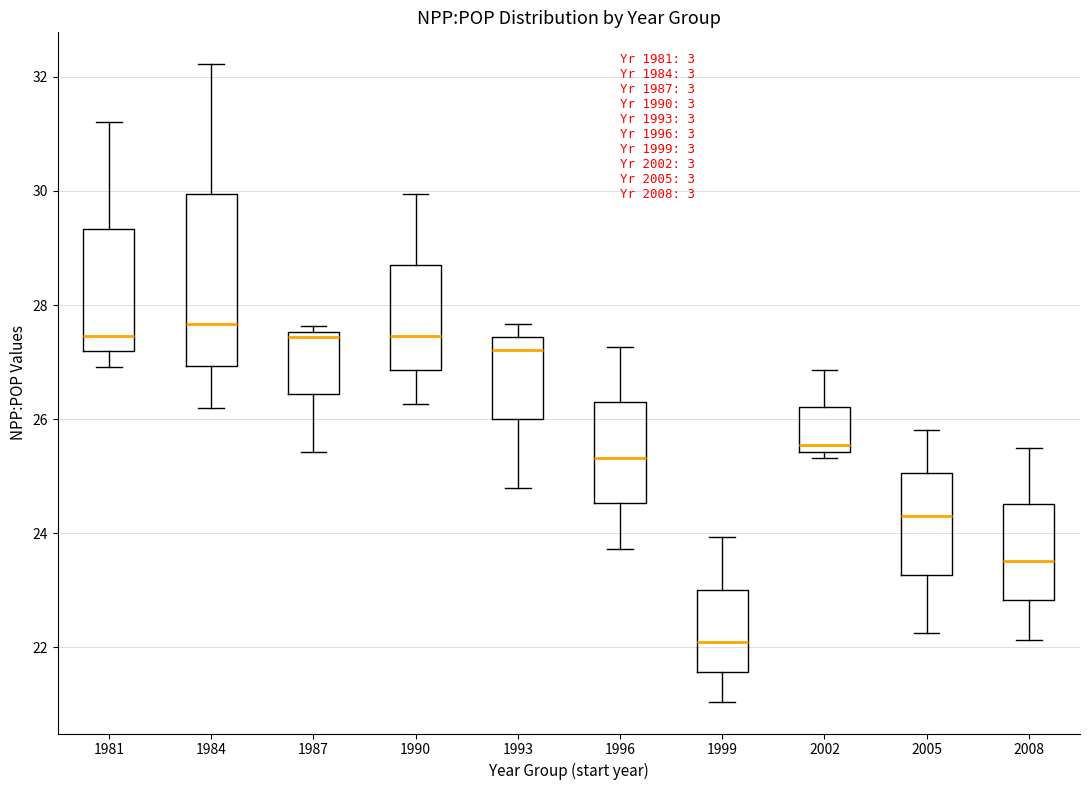

Reading left to right, transcribe this box plot: for each box, give where its median line is, the range the box spans, and where its two whiskers end, as read against the y-axis. The values are not printed on the chart, so give them approximately, as read against the axis.

1981: median 27.4, box 27.2 to 29.4, whiskers 27.0 to 31.2
1984: median 27.6, box 27.0 to 30.0, whiskers 26.2 to 32.2
1987: median 27.4, box 26.4 to 27.6, whiskers 25.4 to 27.6 (just above the box's upper edge)
1990: median 27.4, box 26.8 to 28.8, whiskers 26.2 to 30.0
1993: median 27.2, box 26.0 to 27.4, whiskers 24.8 to 27.6
1996: median 25.4, box 24.6 to 26.2, whiskers 23.8 to 27.2
1999: median 22.0, box 21.6 to 23.0, whiskers 21.0 to 24.0
2002: median 25.6, box 25.4 to 26.2, whiskers 25.4 (just below the box's lower edge) to 26.8
2005: median 24.2, box 23.2 to 25.0, whiskers 22.2 to 25.8
2008: median 23.6, box 22.8 to 24.6, whiskers 22.2 to 25.4